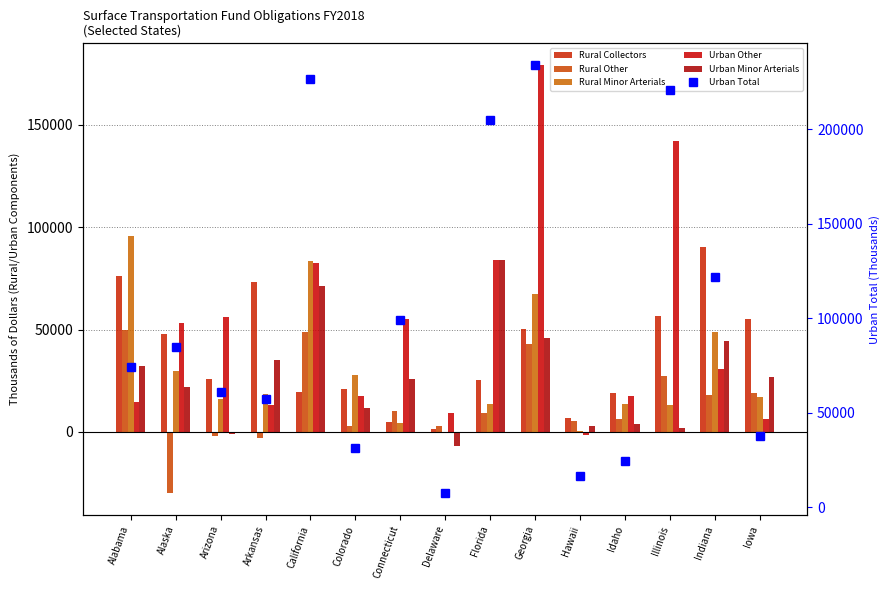

At which label is Urban Minor Arterials closest to 38530?

Arkansas